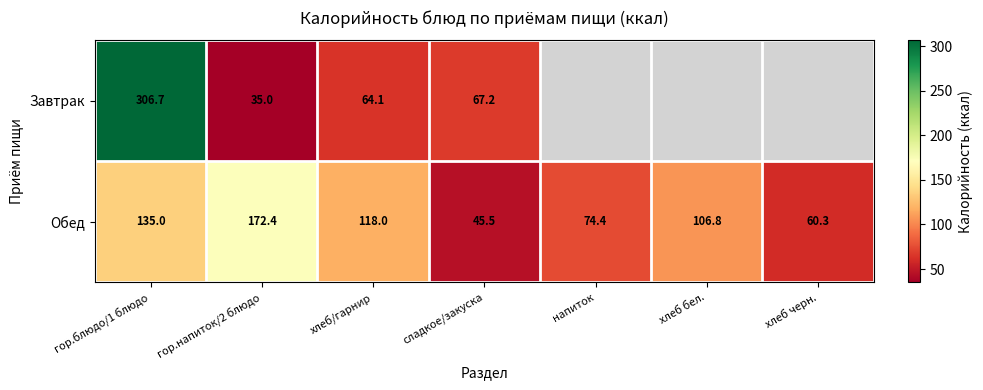

The Обед series shows 284.0 at гор.напиток/2 блюдо. True or false?

False